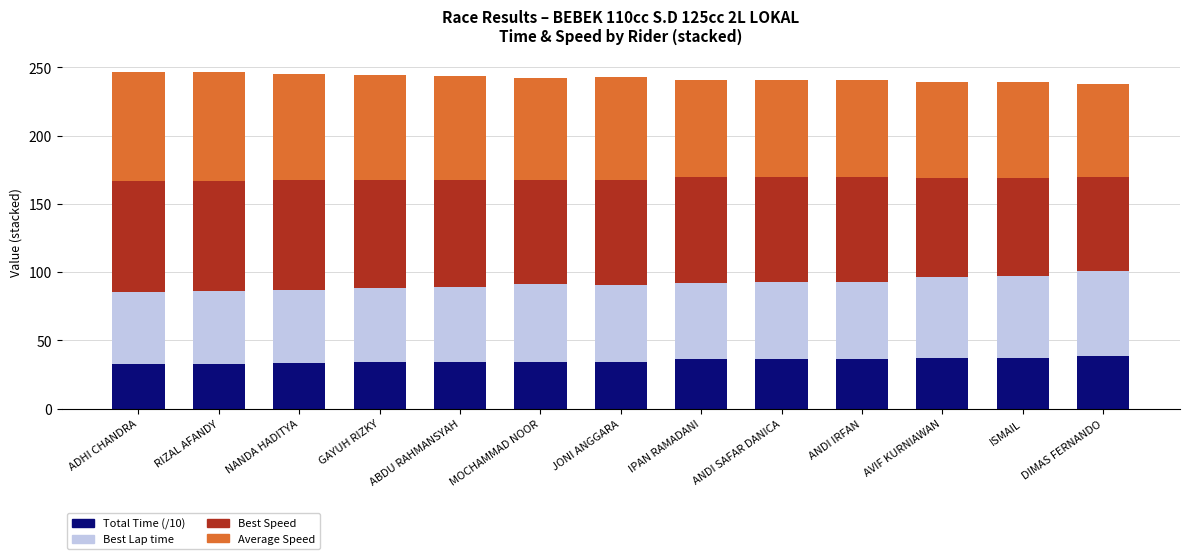

What is the sum of the Total Time (/10) values at ABDU RAHMANSYAH and IPAN RAMADANI?

70.6